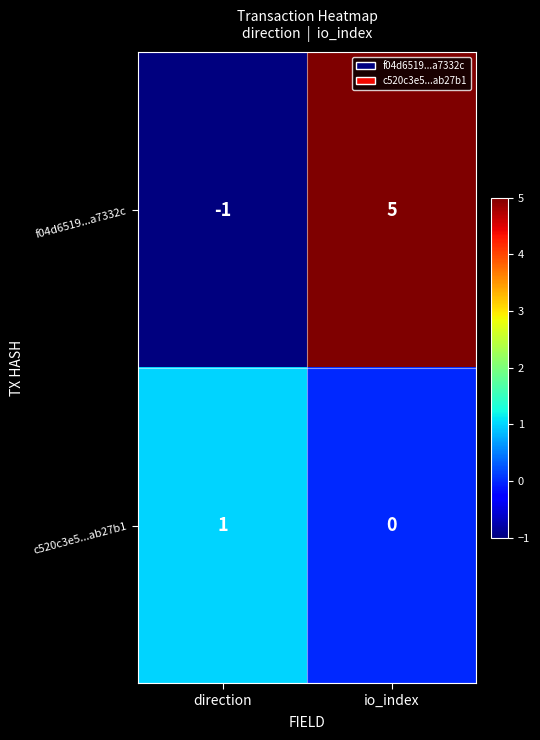

Reading left to right, extract all data points from this chart.

f04d6519...a7332c: direction=-1	io_index=5
c520c3e5...ab27b1: direction=1	io_index=0